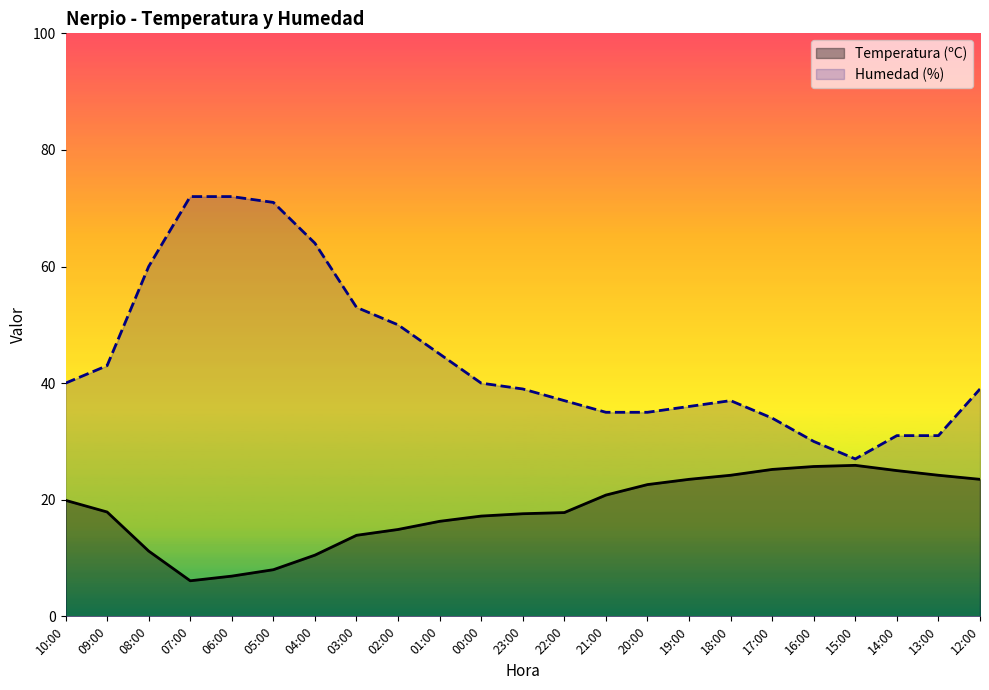

What is the maximum value for Humedad (%)?

72.0